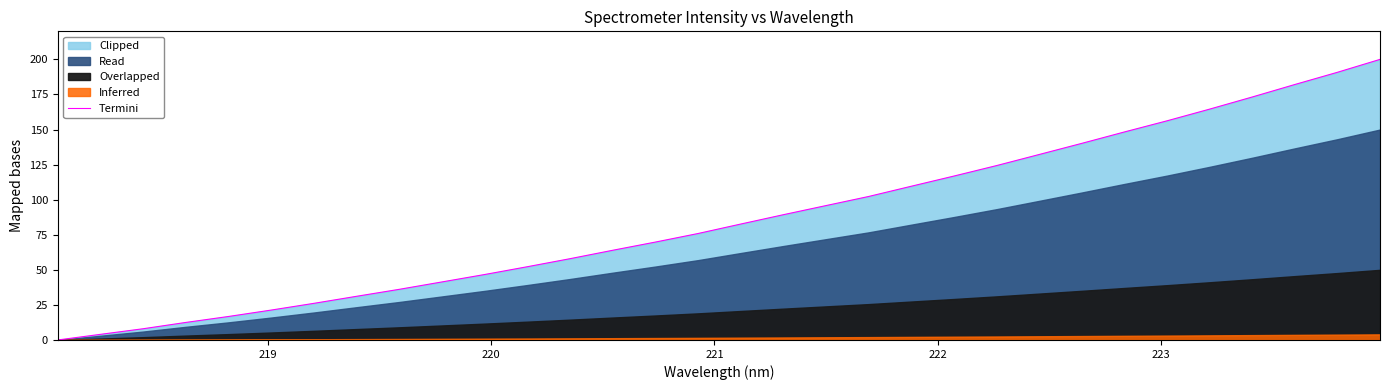

What is the maximum value for Termini?

200.0